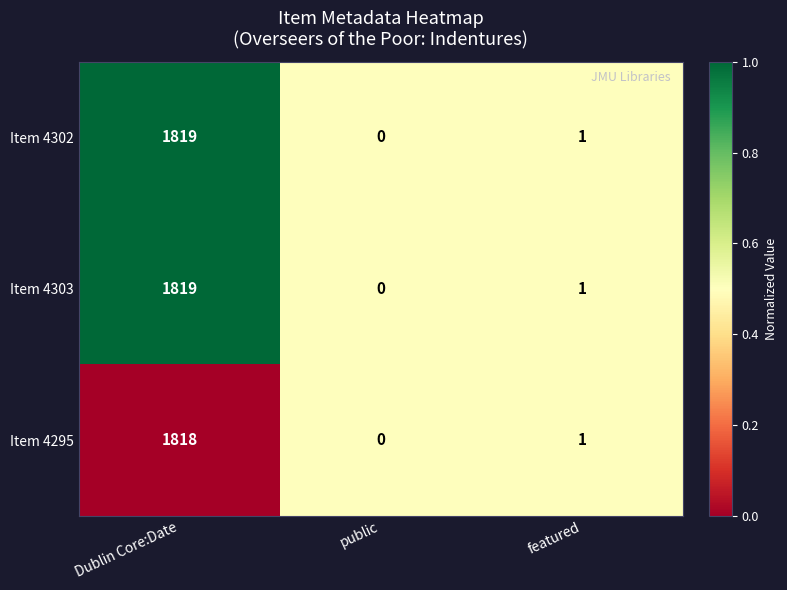

Reading left to right, what are all the values shown in this chart?

Item 4302: Dublin Core:Date=1819	public=0	featured=1
Item 4303: Dublin Core:Date=1819	public=0	featured=1
Item 4295: Dublin Core:Date=1818	public=0	featured=1